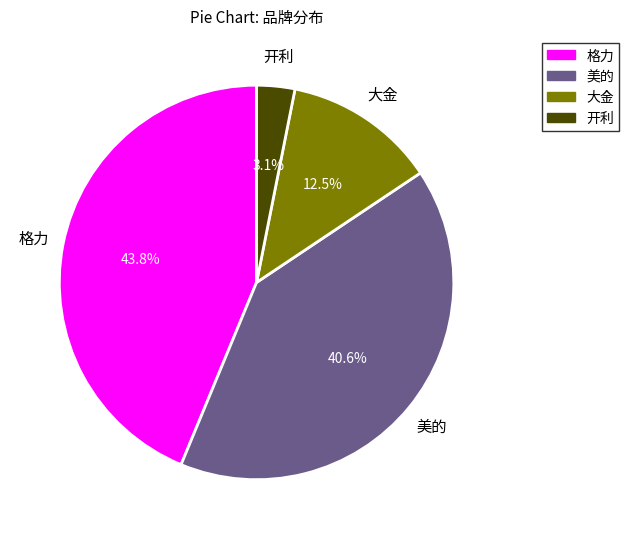

To the nearest percent, what percentage of the pie is 开利?

3%